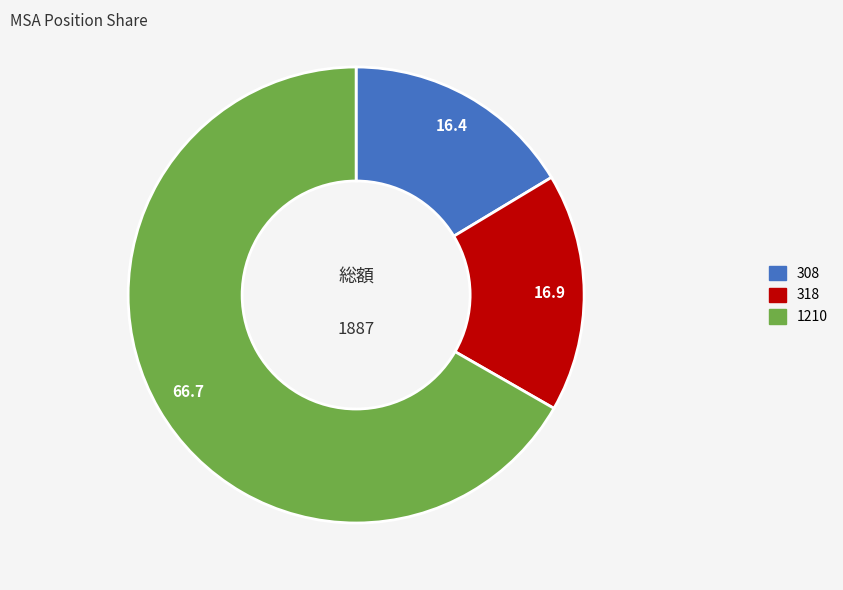

The 1210 slice represents 59% of the pie. True or false?

False